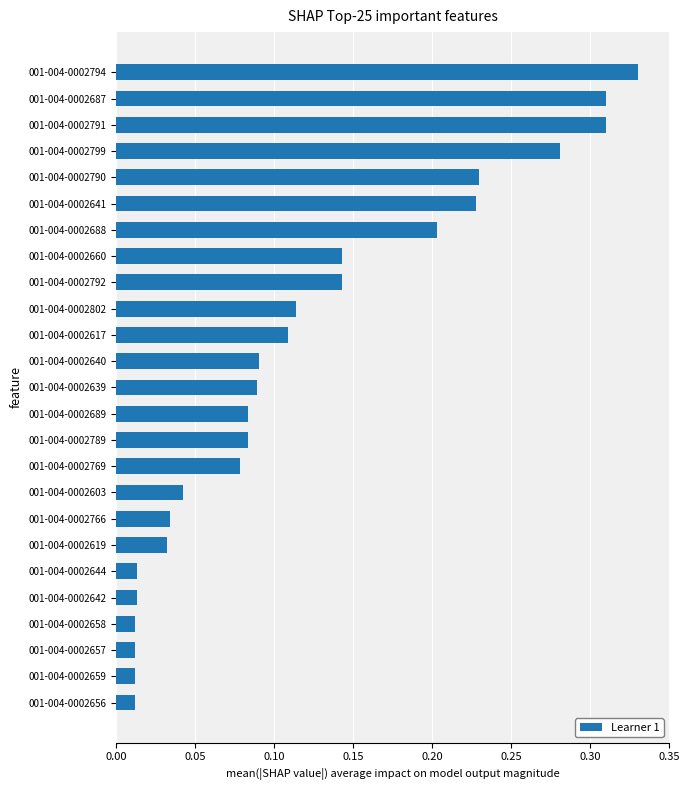

What is the change in value from 001-004-0002657 to 001-004-0002617?

+0.1